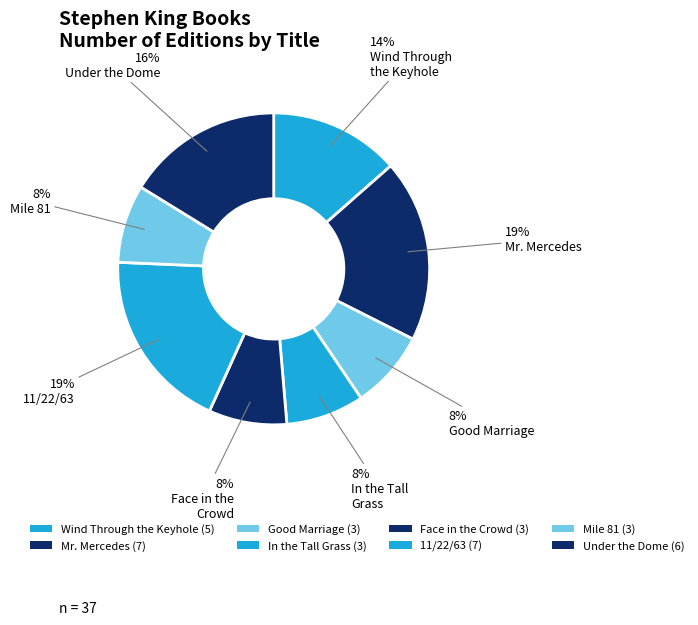

Is it true that Under the Dome is 16% of the pie?

True